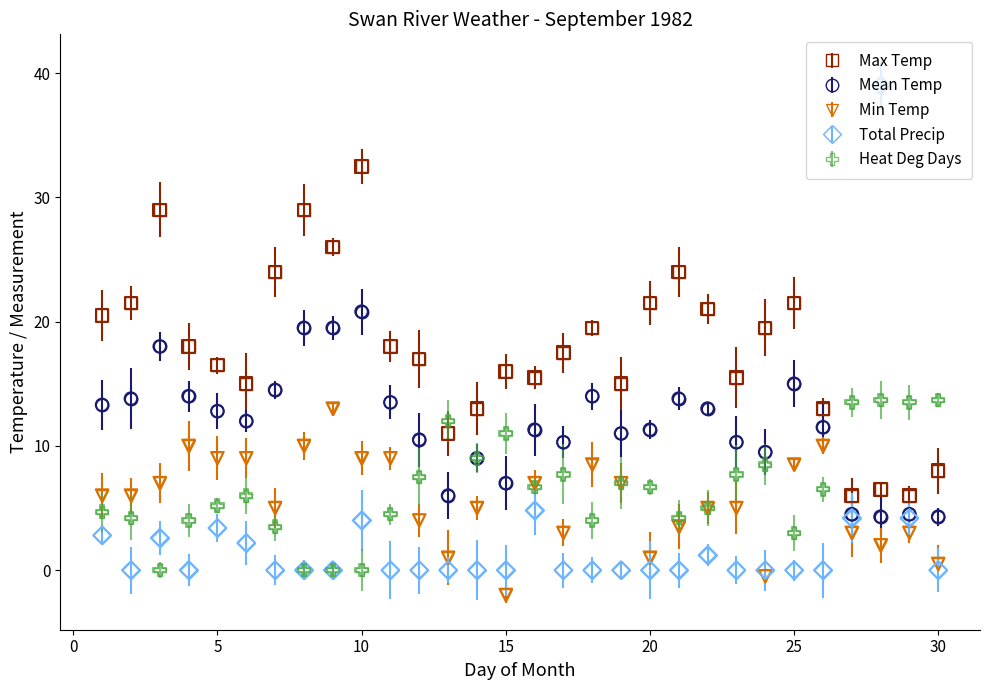

Which series has the widest spread of values?

Total Precip